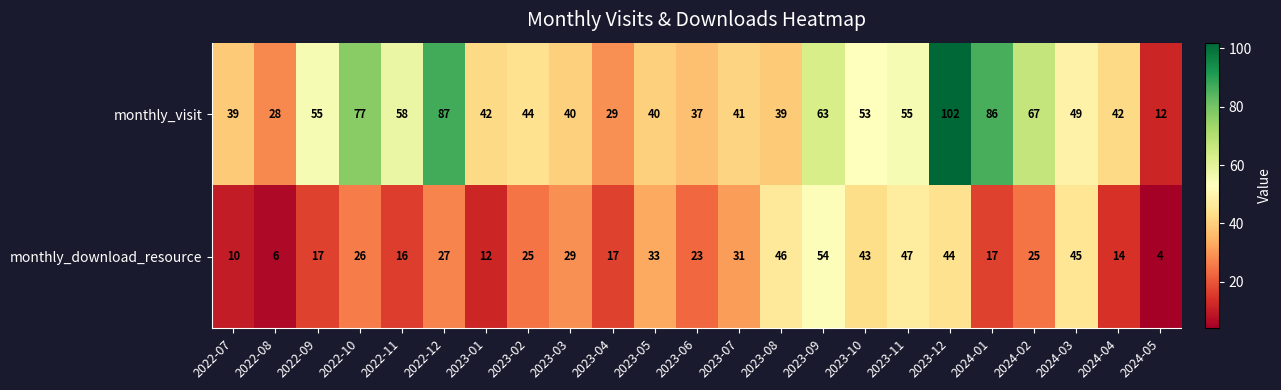

Which category has the lowest value across all series?

2024-05